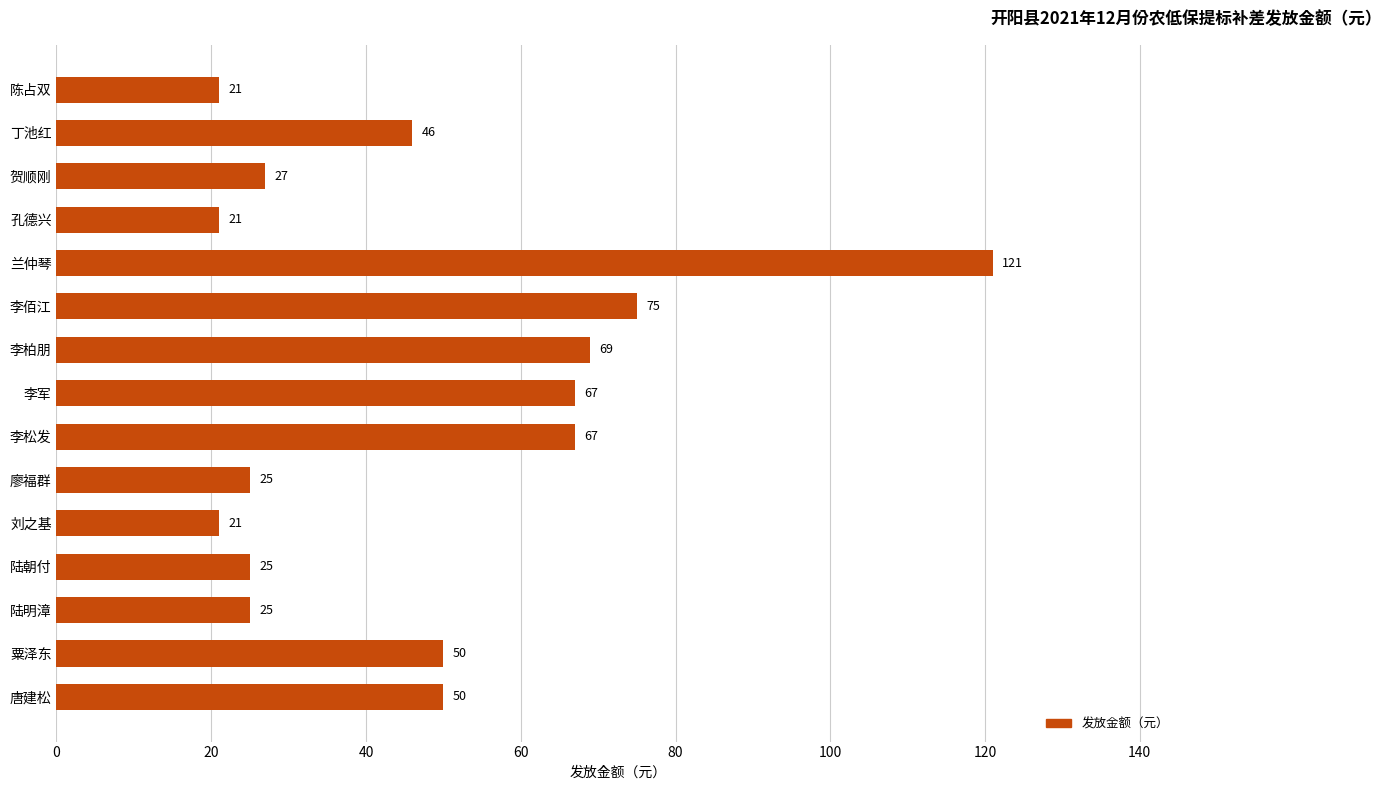

What is the label of the 8th bar from the bottom?

李军